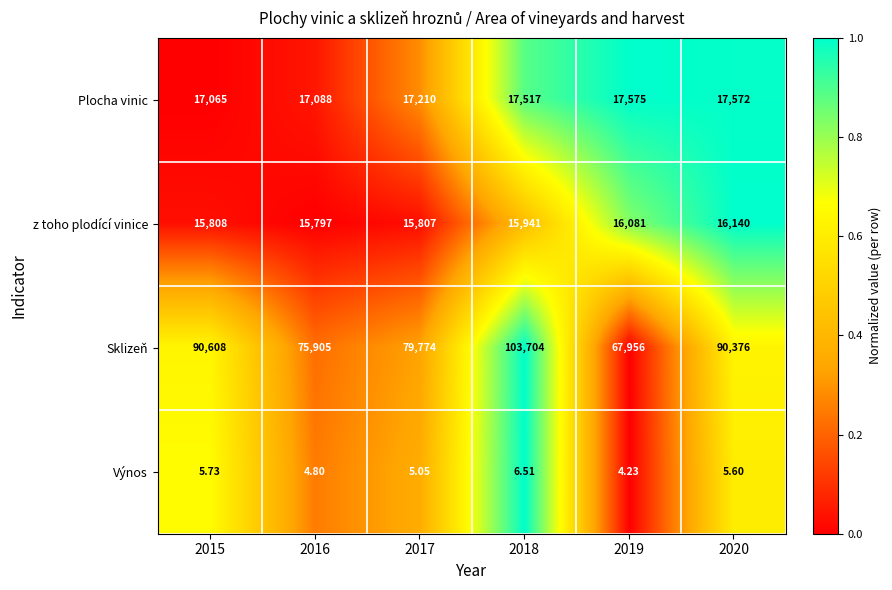

Which series has the largest range (max minus min)?

Sklizeň